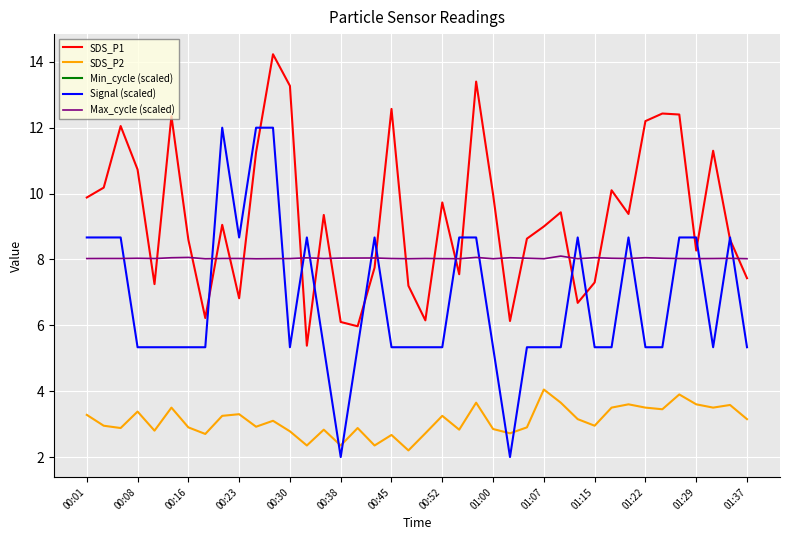

True or false: Signal (scaled) and Min_cycle (scaled) intersect in this chart.

False